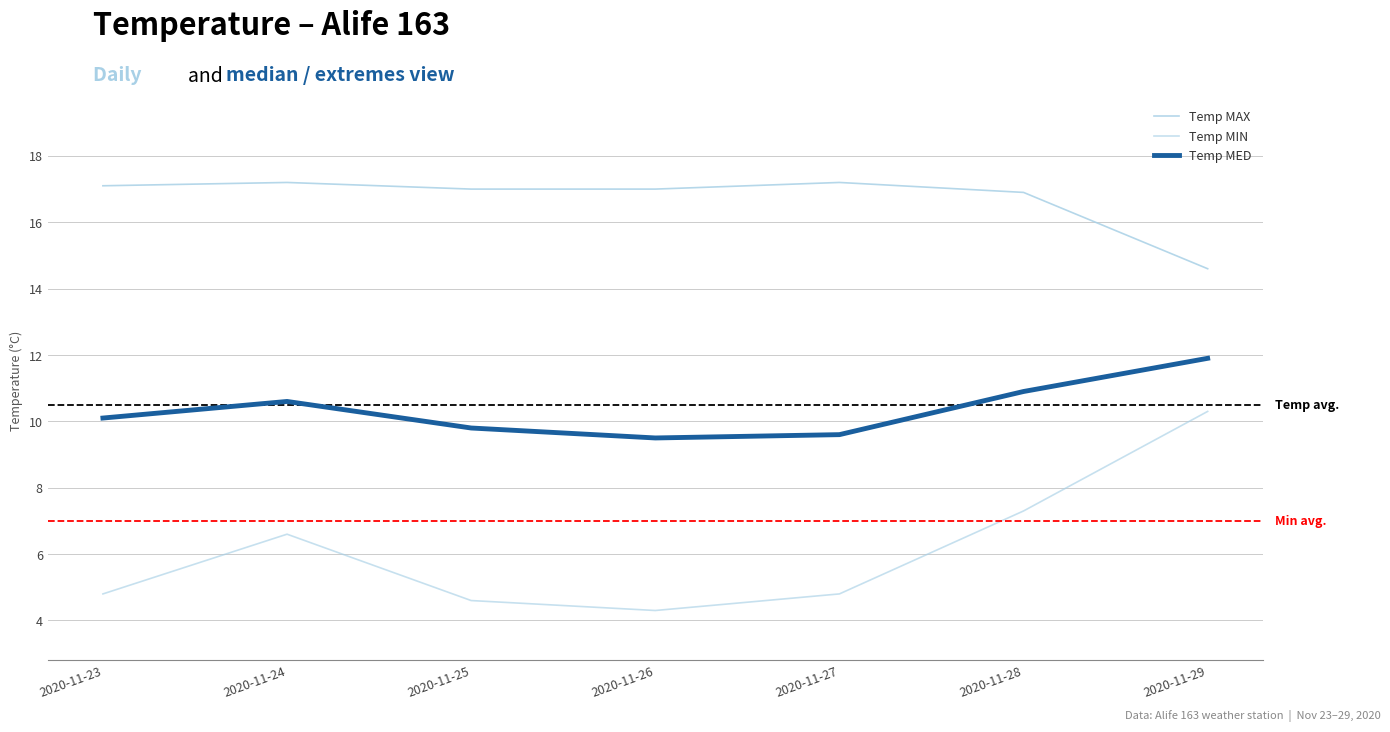

At which label does Temp MED reach its minimum?

2020-11-26